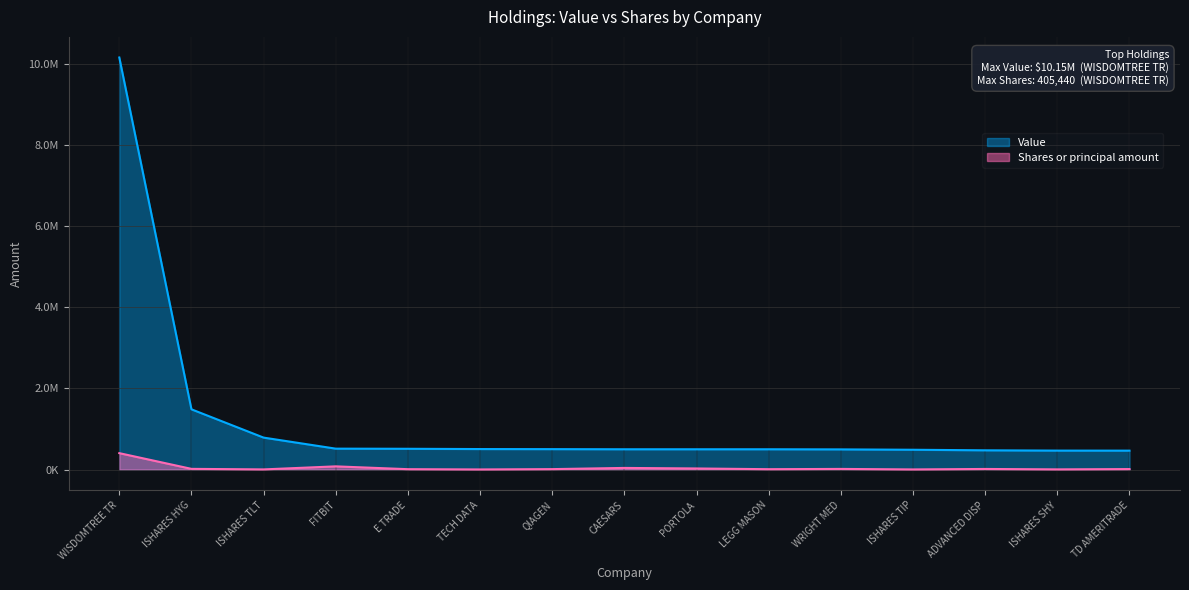

How many data points in Value are above 501000?

7